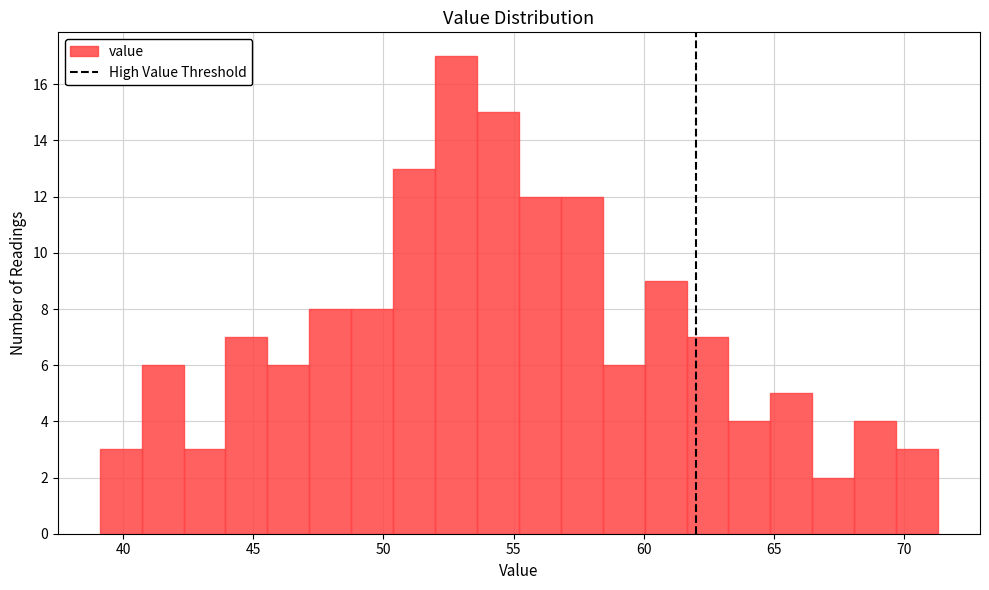

Read against the x-axis, roughly where is the centre of the tallest bar?

53.0